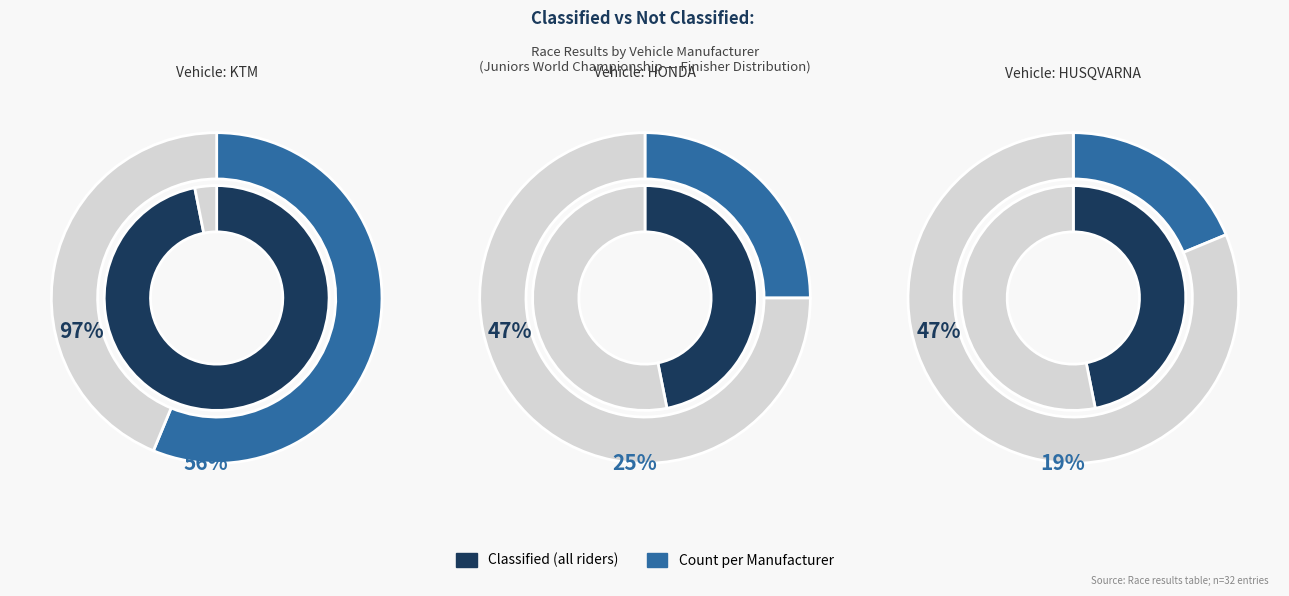

To the nearest percent, what portion does Not classified represent?

33%